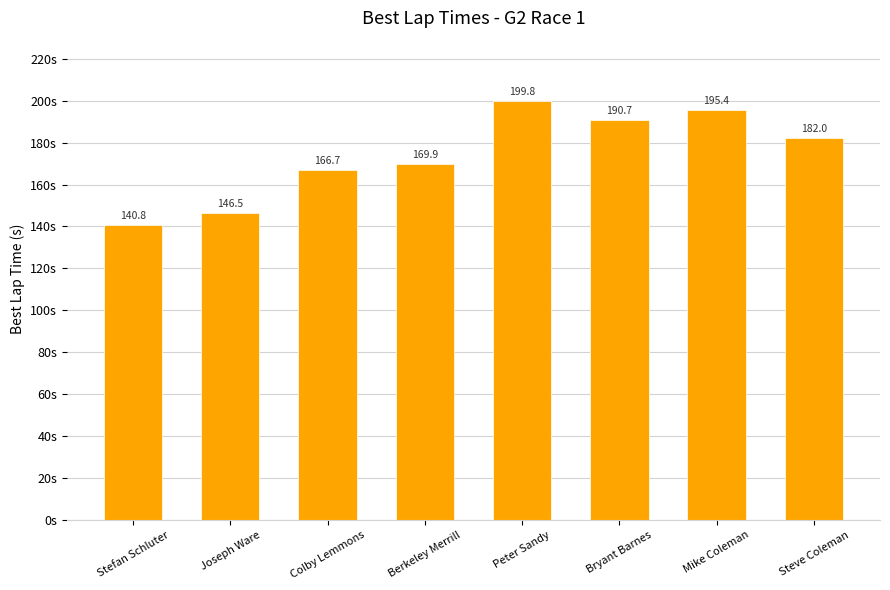

What is the difference between the second highest and minimum values?

54.6